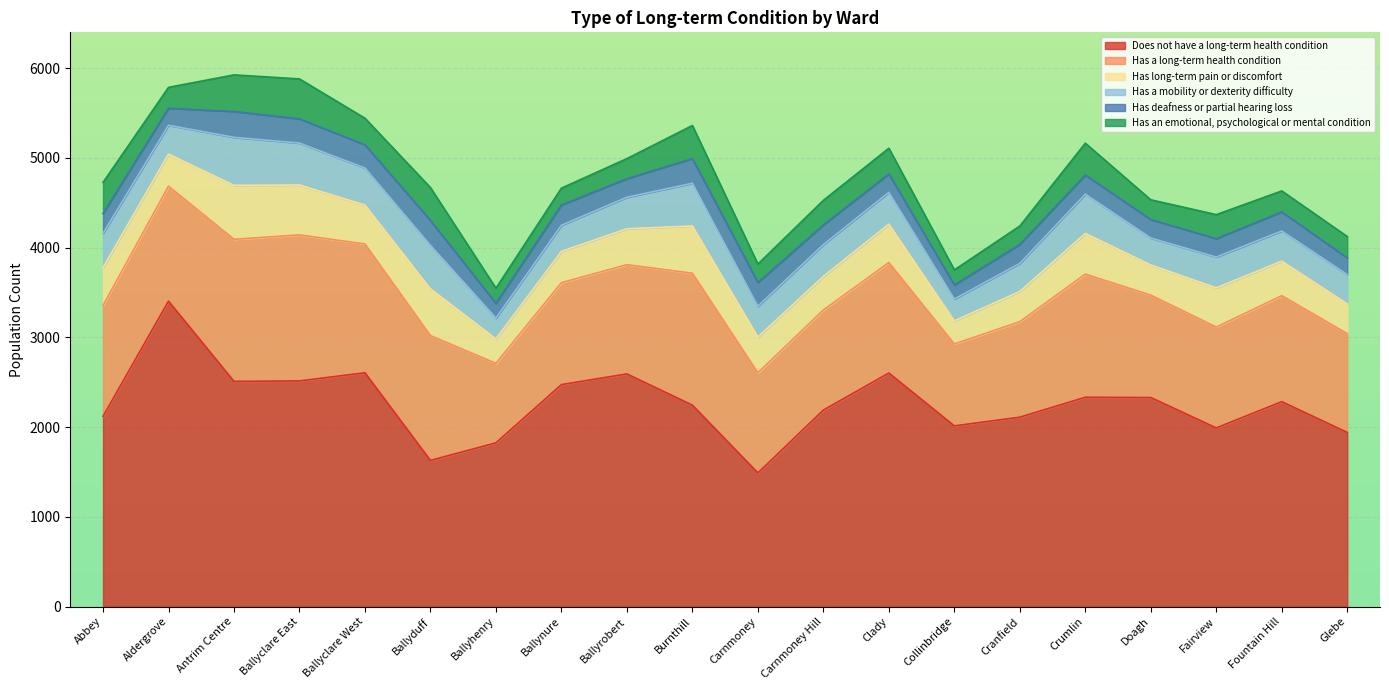

What is the total value across all series at Ballyclare West?

5442